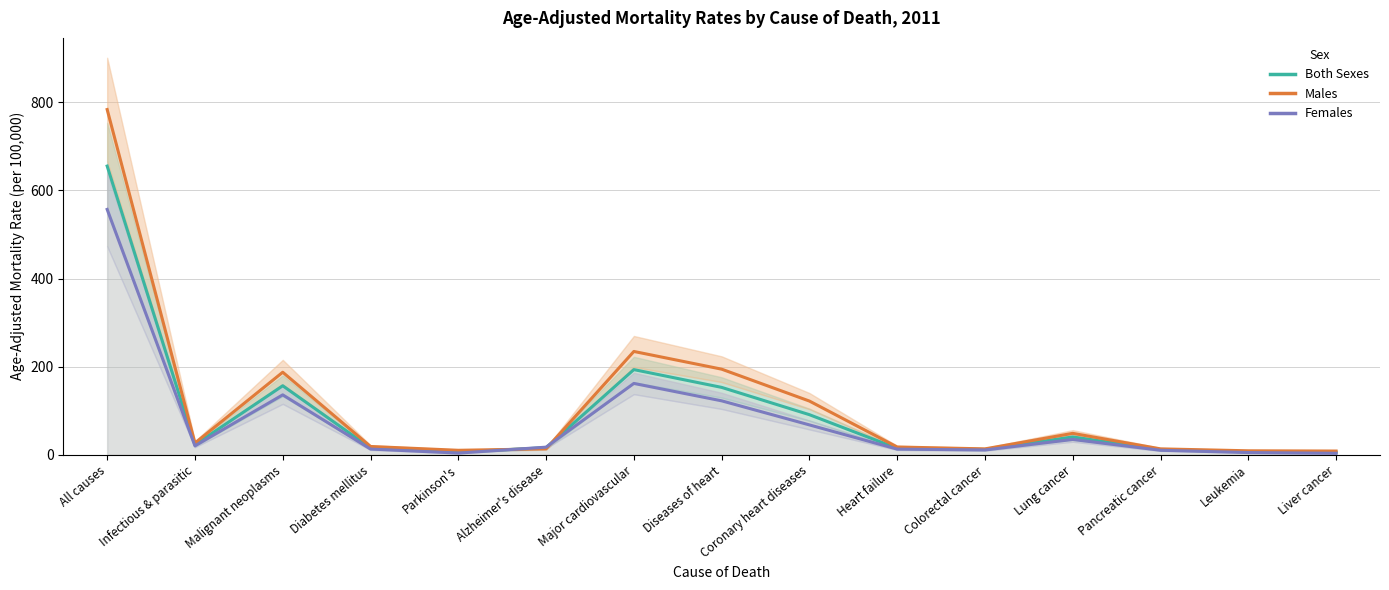

How many lines are shown in the chart?

3